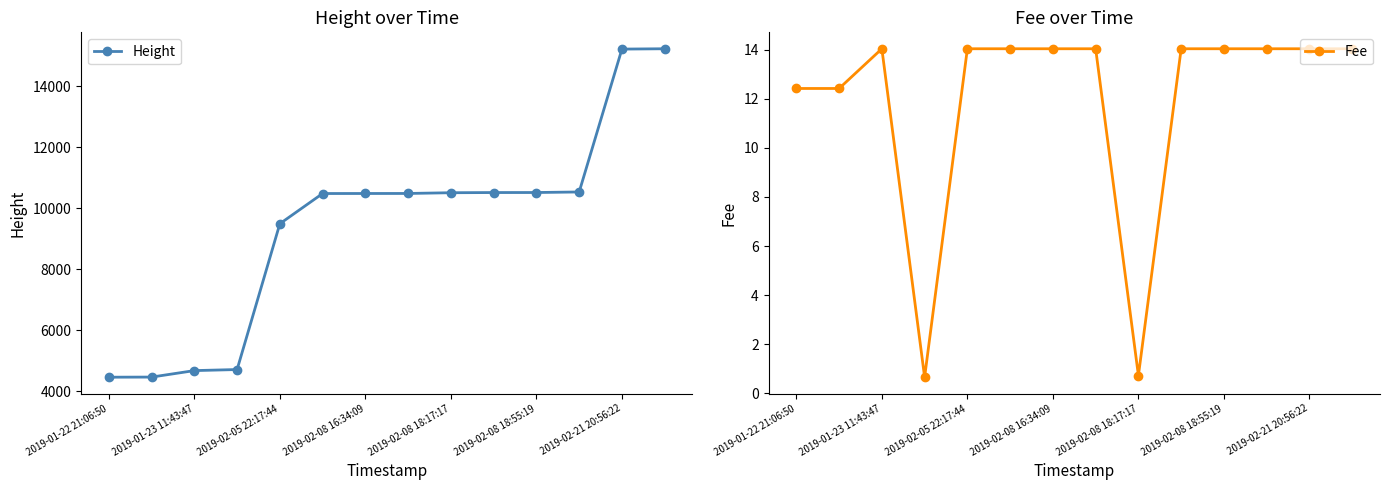

The value of Height at 2019-01-22 21:06:50 is 6915. True or false?

False